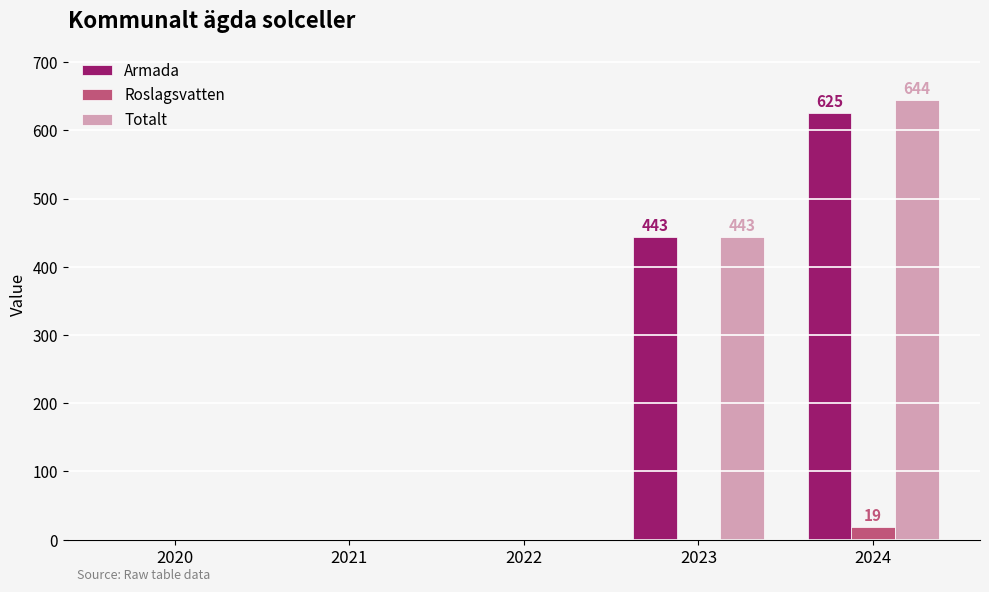

Reading left to right, transcribe all the data shown in this chart.

Armada: 0	0	0	443	625
Roslagsvatten: 0	0	0	0	19
Totalt: 0	0	0	443	644